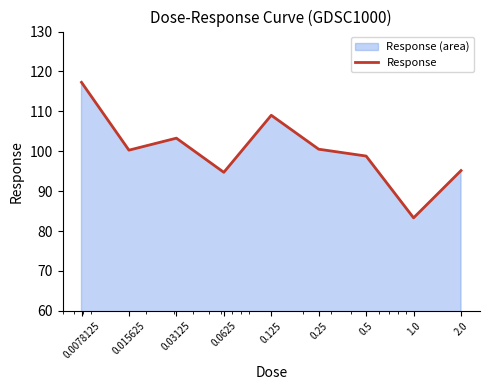

What is the difference between the values at 1.0 and 0.015625?

17.0